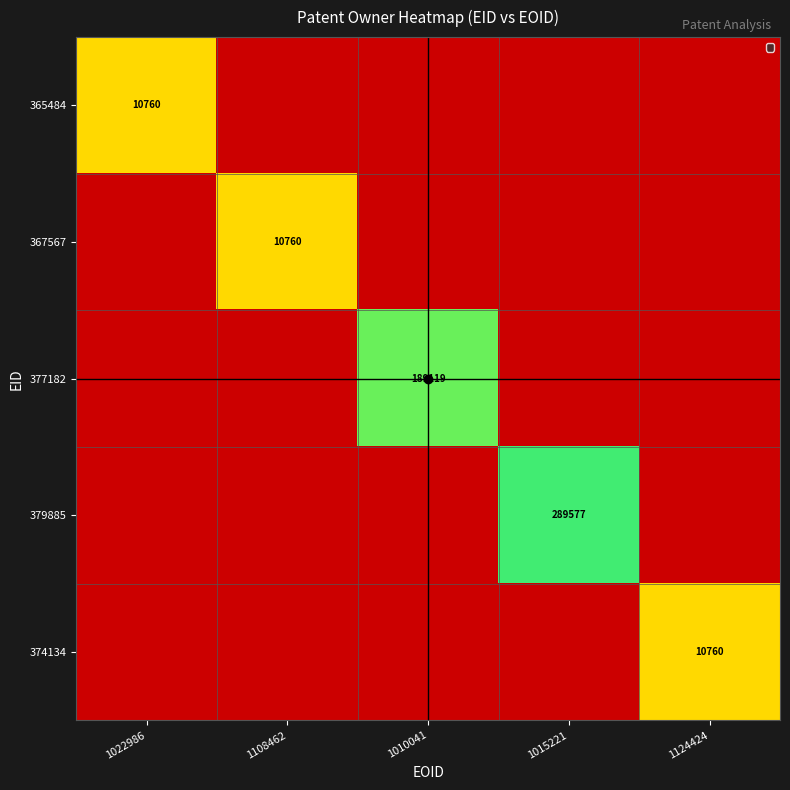

Which series has the largest total across all categories?

379885